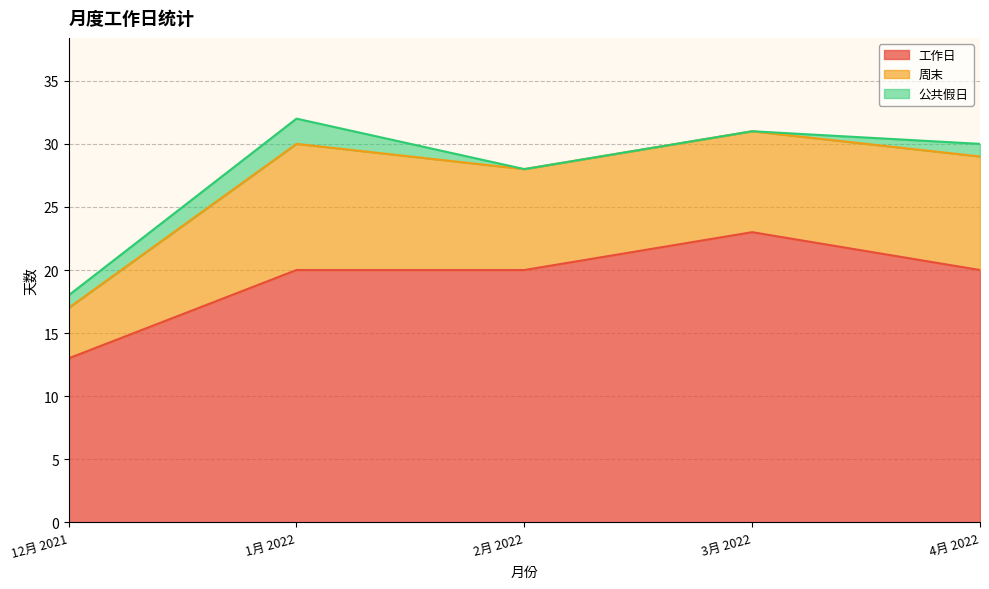

At which category does the chart reach its peak across all series?

3月 2022